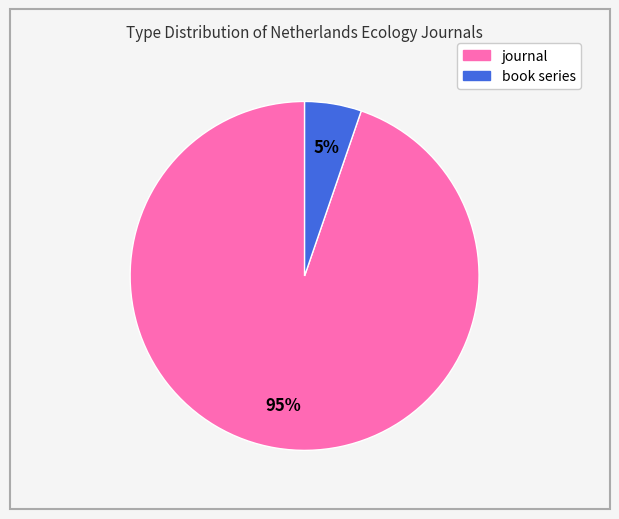

True or false: journal accounts for 99% of the total.

False